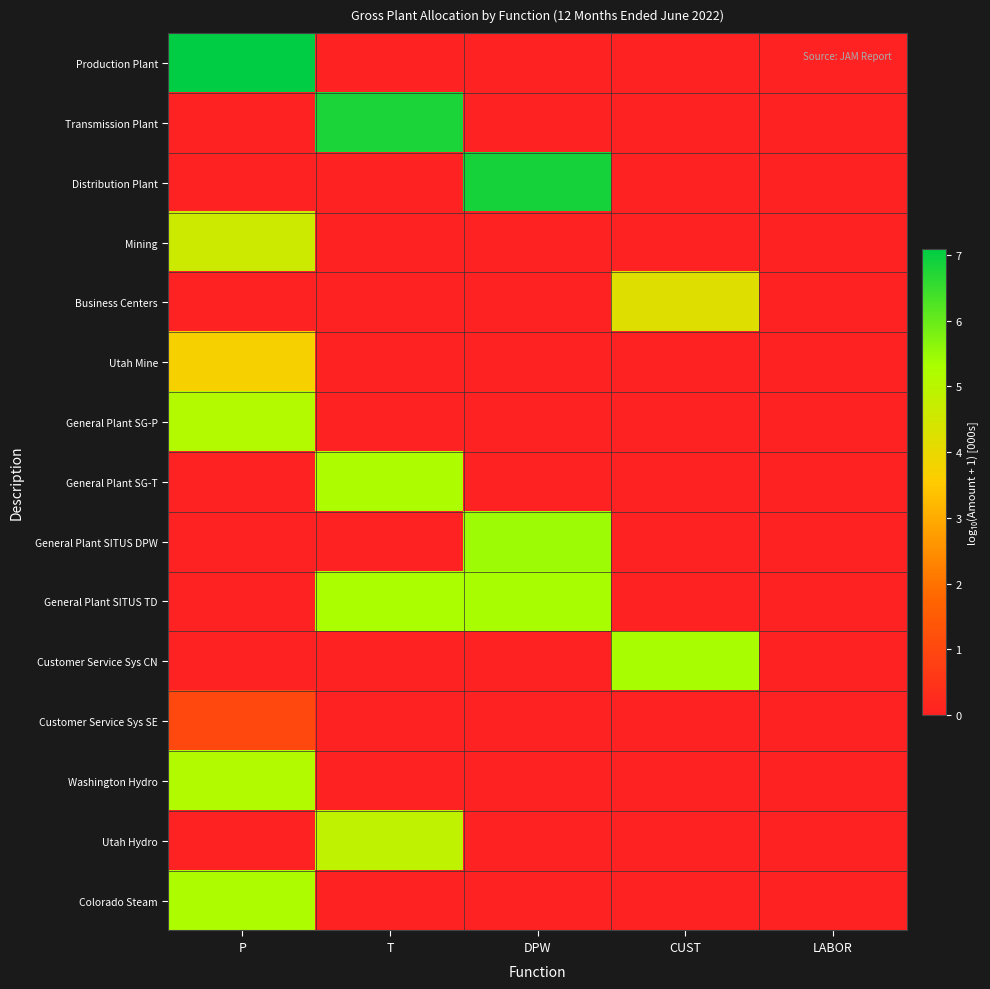

At which category does the chart reach its minimum across all series?

T